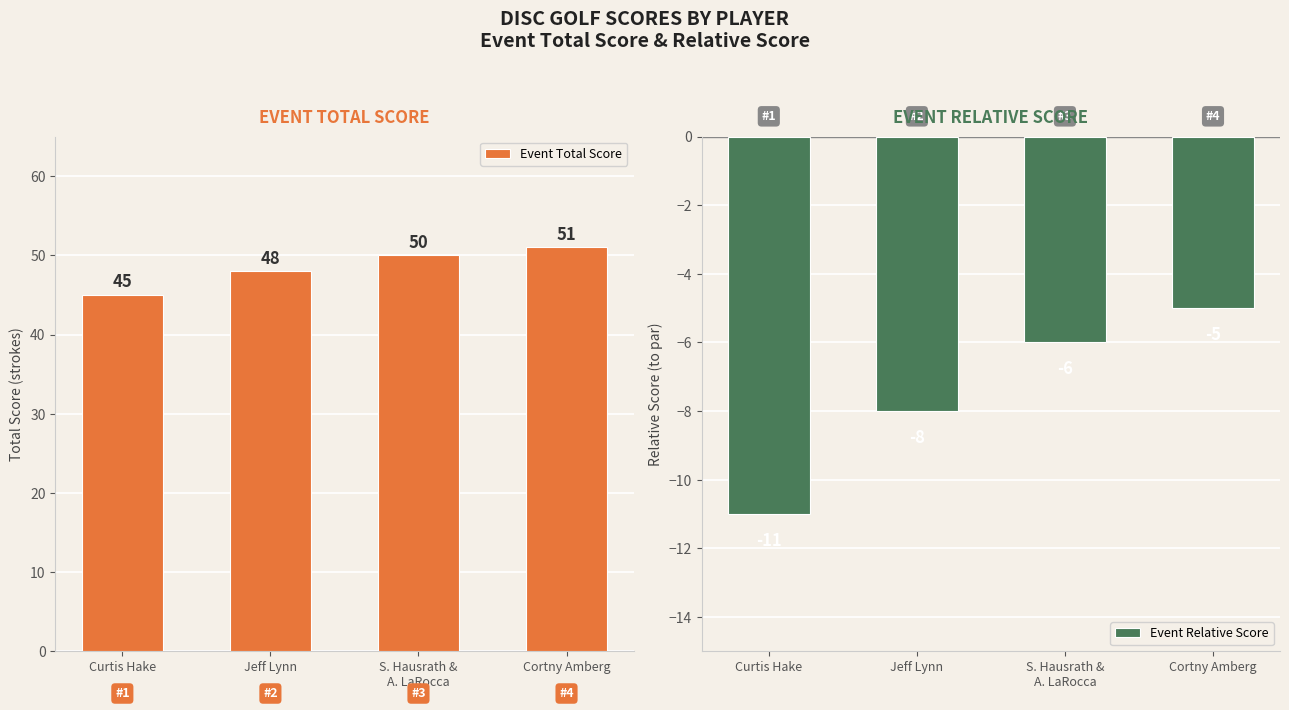

True or false: Event Relative Score has a value of -5 at Curtis Hake.

False